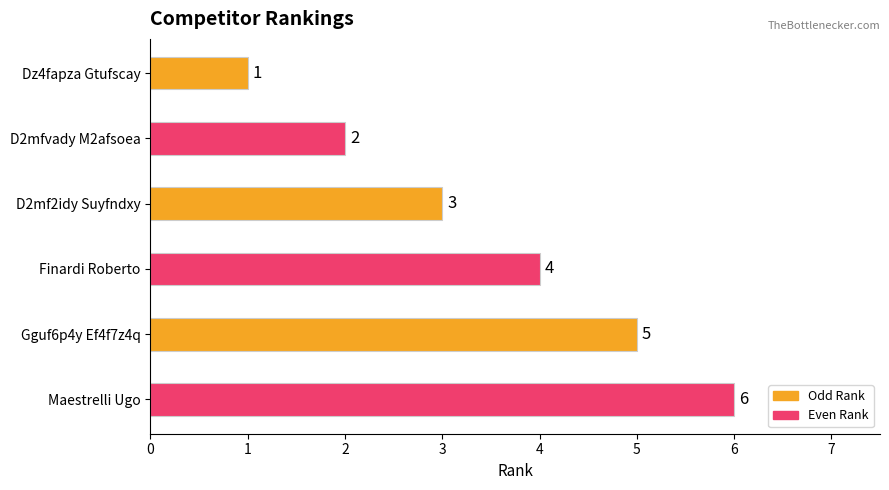

Where is the data nearest to the value 3?

D2mf2idy Suyfndxy